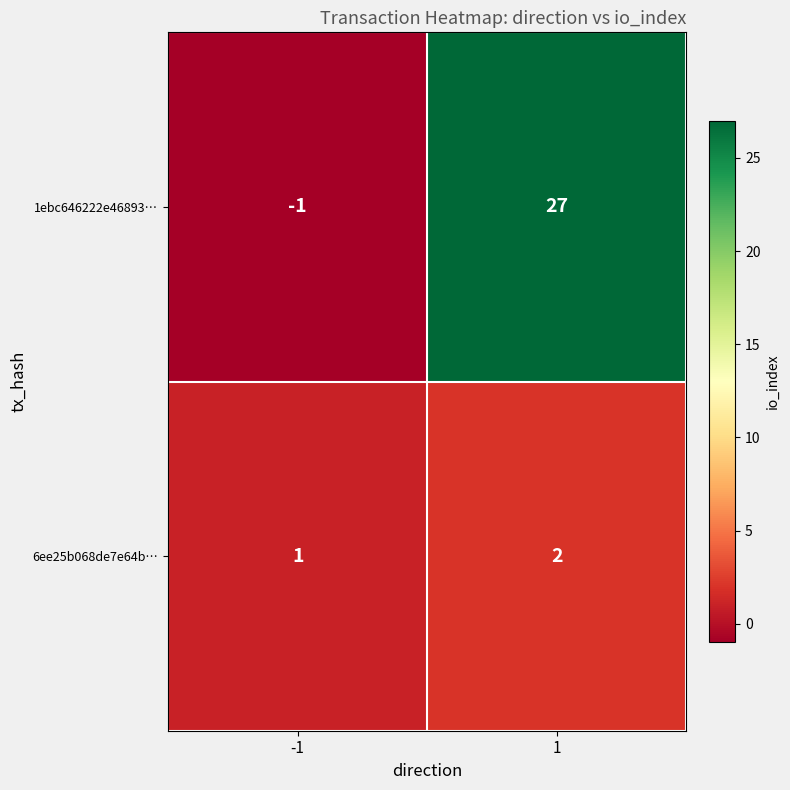

What is the difference between the 1ebc646222e46893… values at 1 and -1?

28